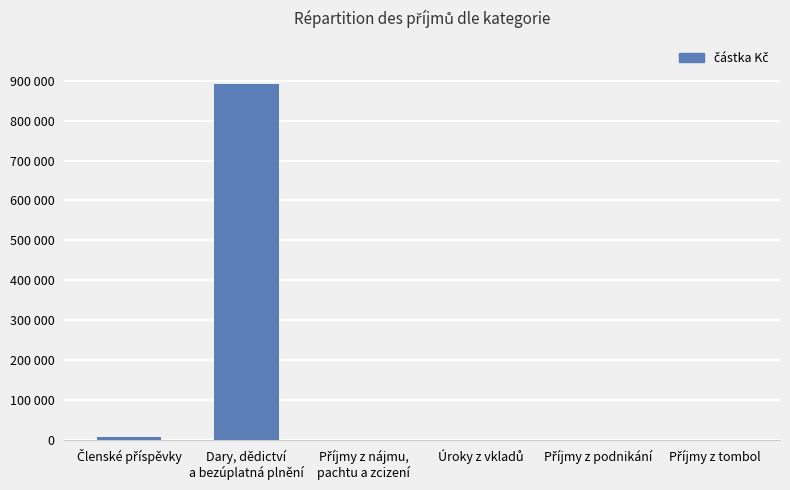

Reading right to left, transcribe all the data shown in this chart.

0	0	0	0	891722	6800